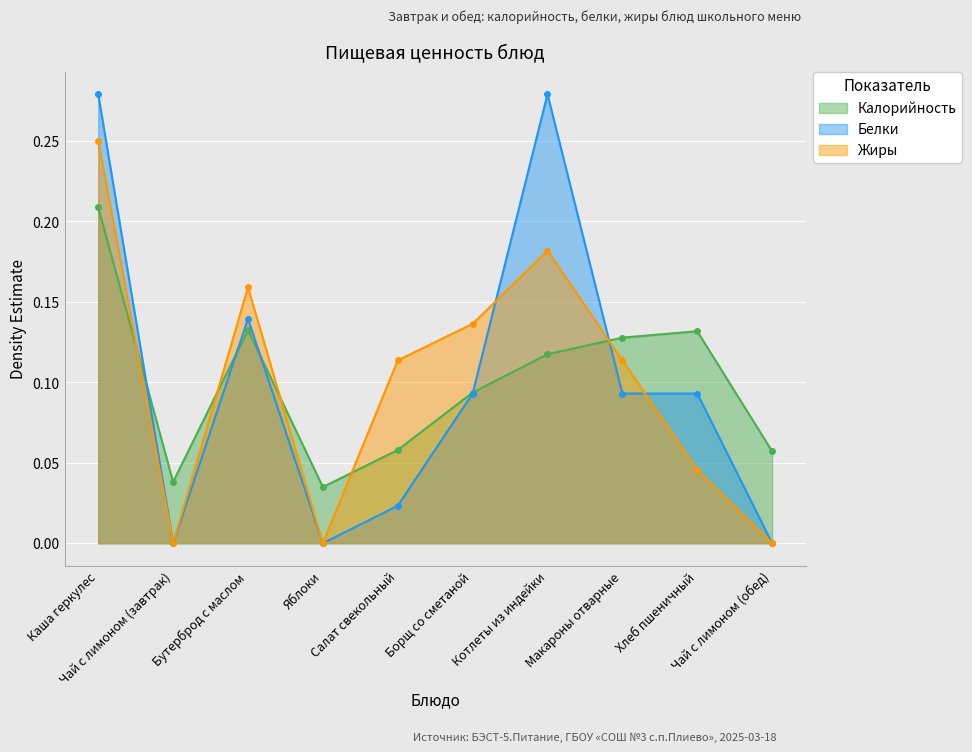

Is it true that Жиры equals 0.0 at Салат свекольный?

False